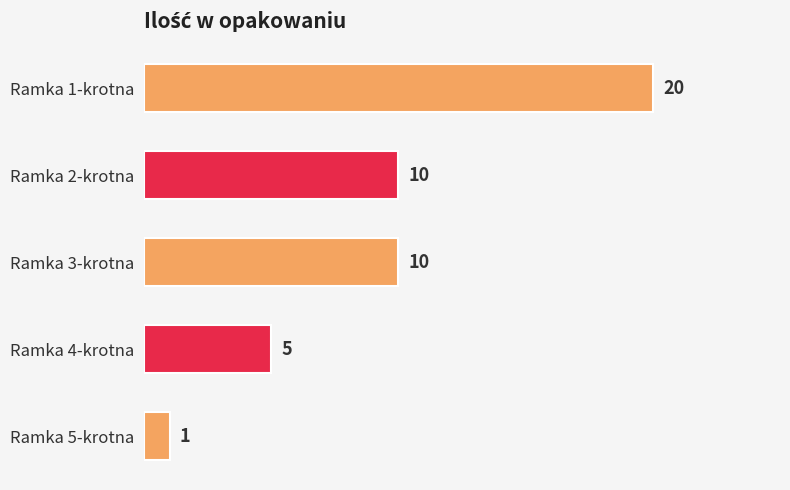

What is the average value?

9